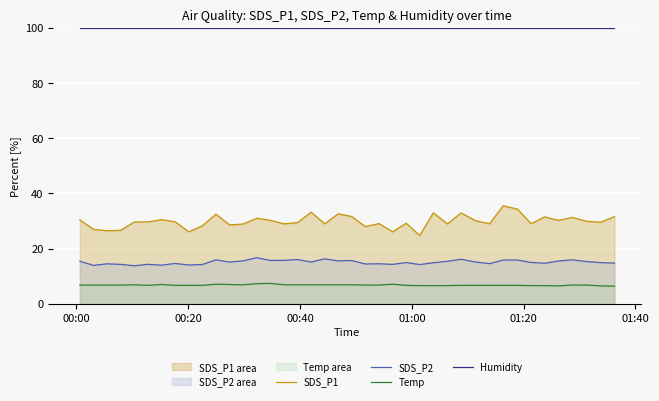

True or false: SDS_P1 and Humidity intersect in this chart.

False